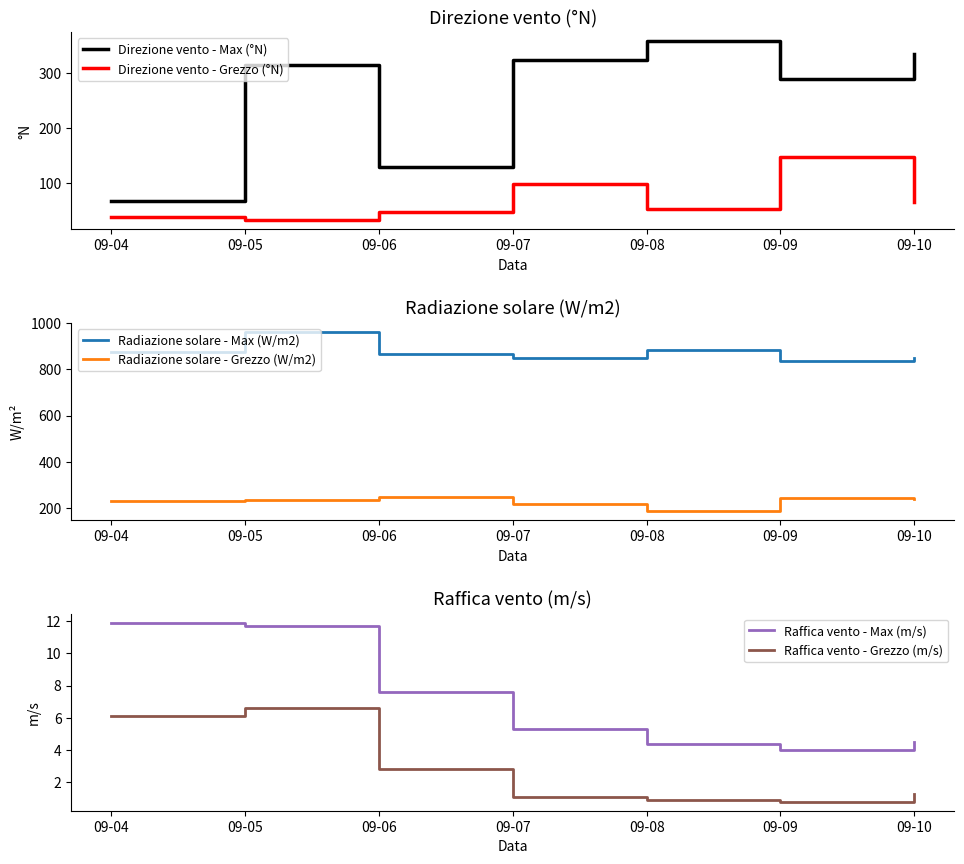

The value of Raffica vento - Grezzo (m/s) at 09-09 is 0.8. True or false?

True